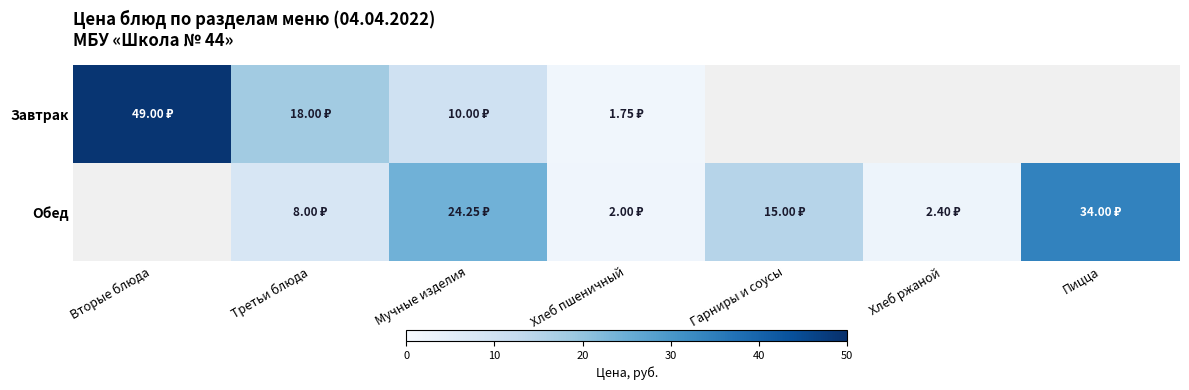

Rank the categories by Завтрак value from highest to lowest.

Вторые блюда, Третьи блюда, Мучные изделия, Хлеб пшеничный, Гарниры и соусы, Хлеб ржаной, Пицца